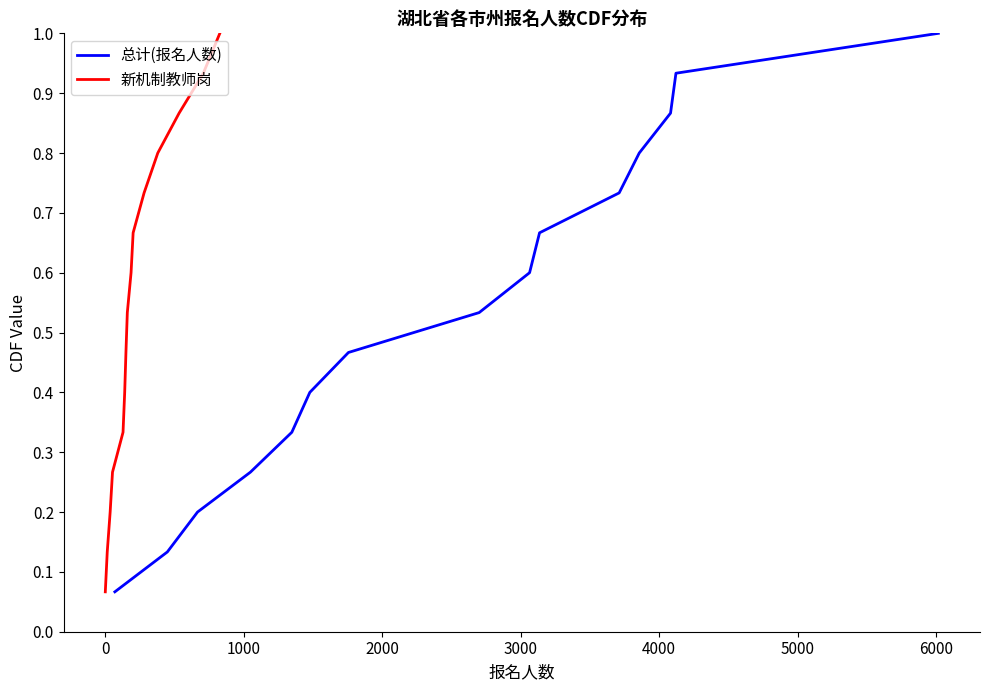

Reading left to right, list all the values displayed in this chart.

总计(报名人数): 0.1	0.1	0.2	0.3	0.3	0.4	0.5	0.5	0.6	0.7	0.7	0.8	0.9	0.9	1.0
新机制教师岗: 0.1	0.1	0.2	0.3	0.3	0.4	0.5	0.5	0.6	0.7	0.7	0.8	0.9	0.9	1.0